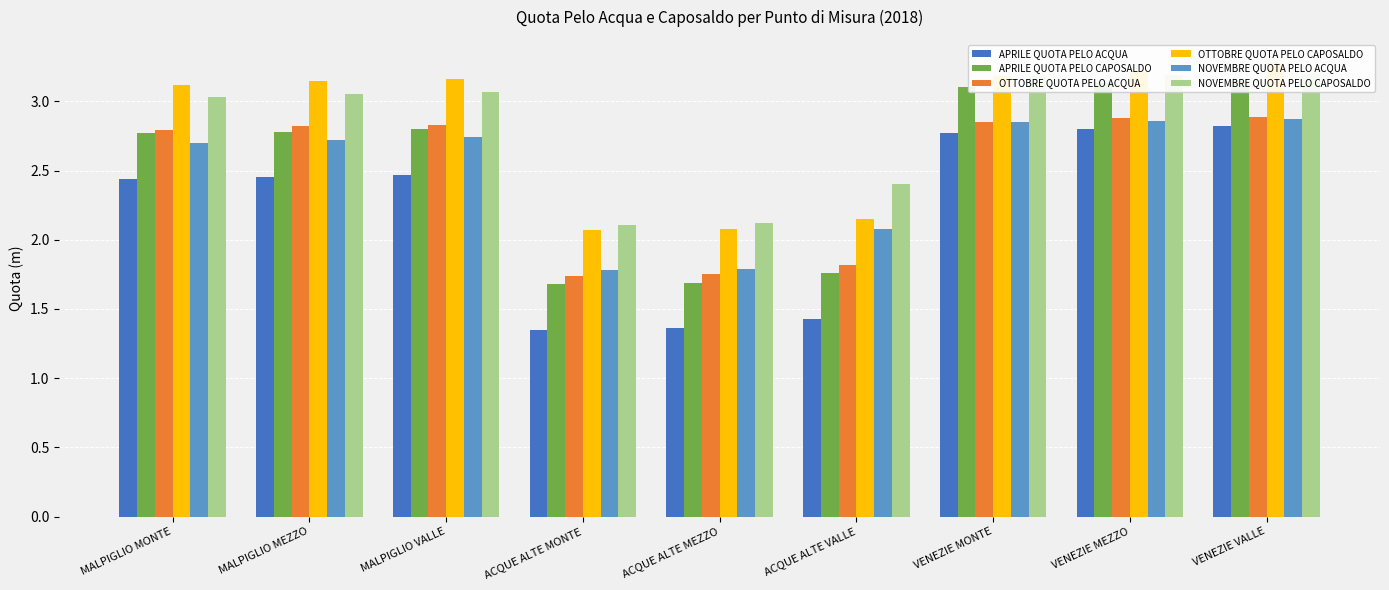

How many data points in NOVEMBRE QUOTA PELO CAPOSALDO are above 3?

6